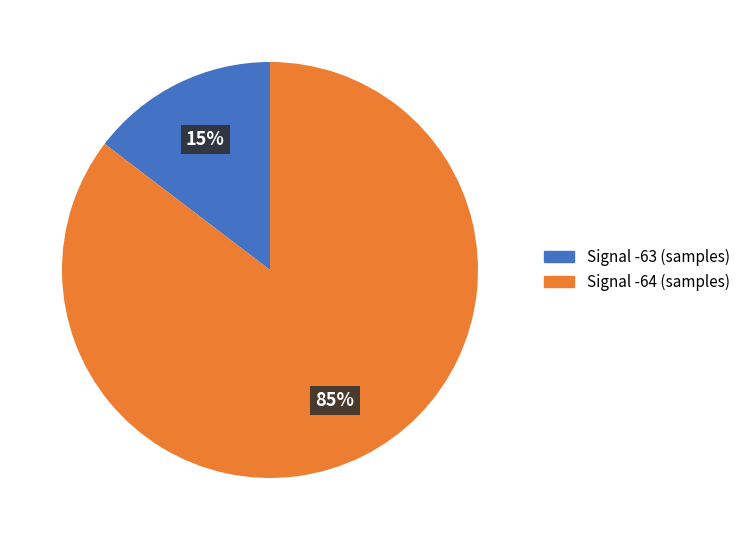

Combined, do Signal -63 and Signal -64 account for over 50%?

Yes